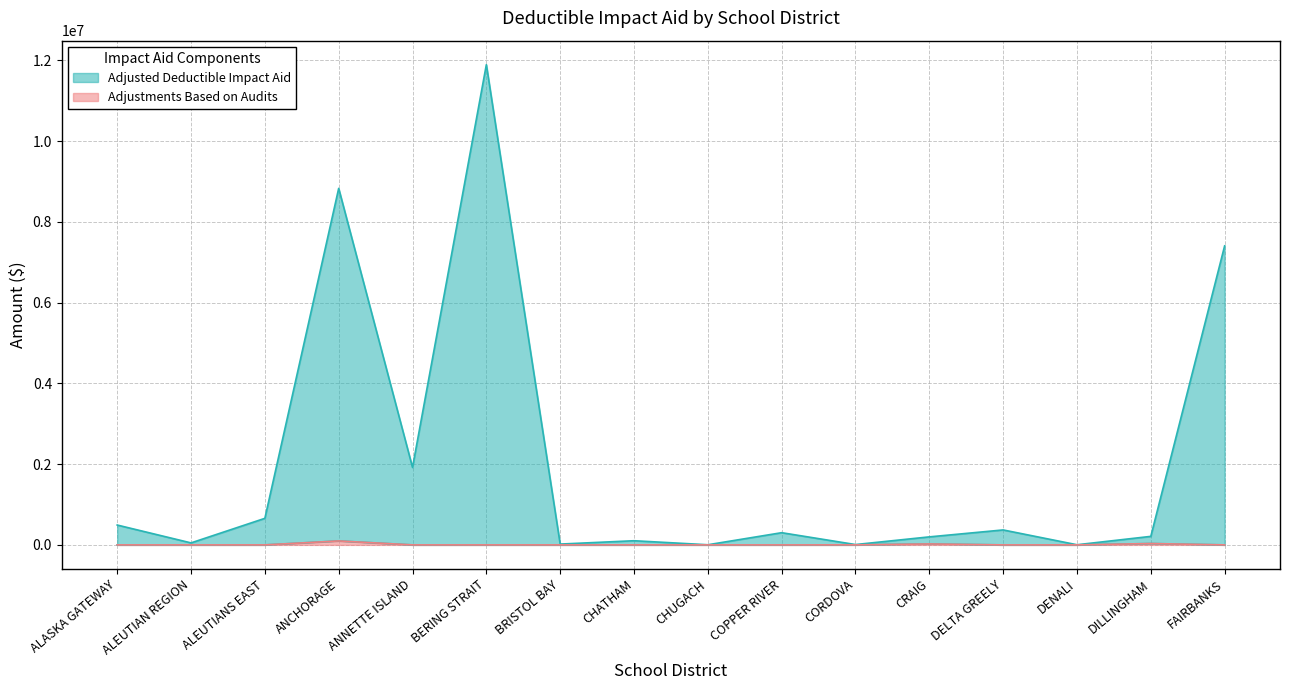

List the series in order of their peak value, lowest first.

Adjustments Based on Audits, Adjusted Deductible Impact Aid